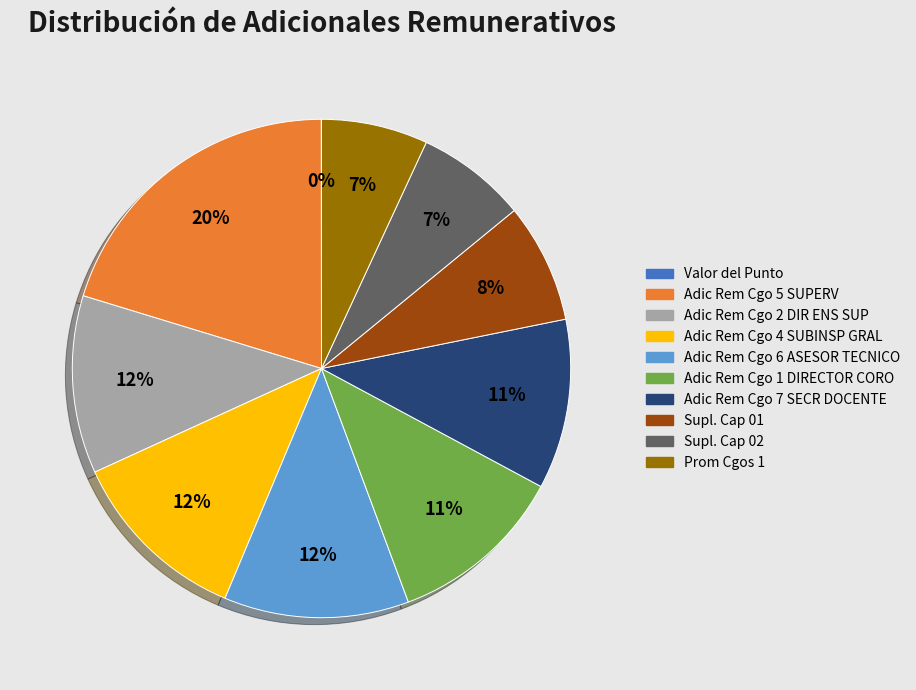

Which slice is the largest?

Adic Rem Cgo 5 SUPERV